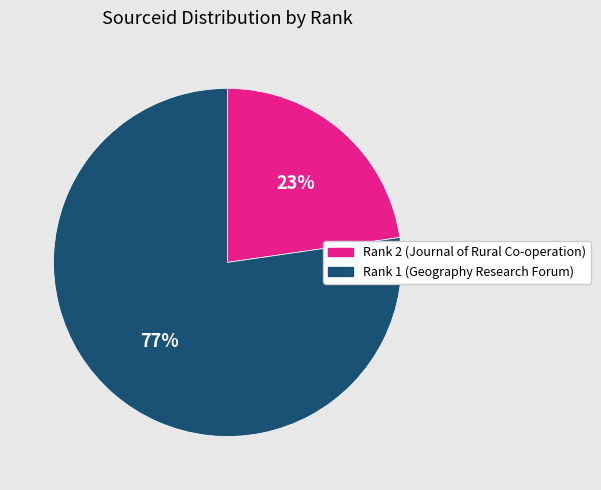

What is the largest slice in the pie chart?

Rank 1 (Geography Research Forum)